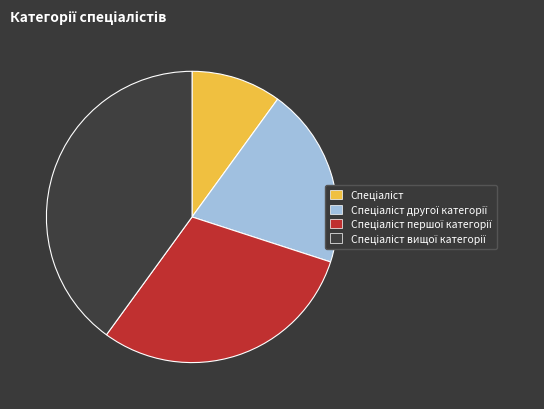

Does any single category account for the majority?

No